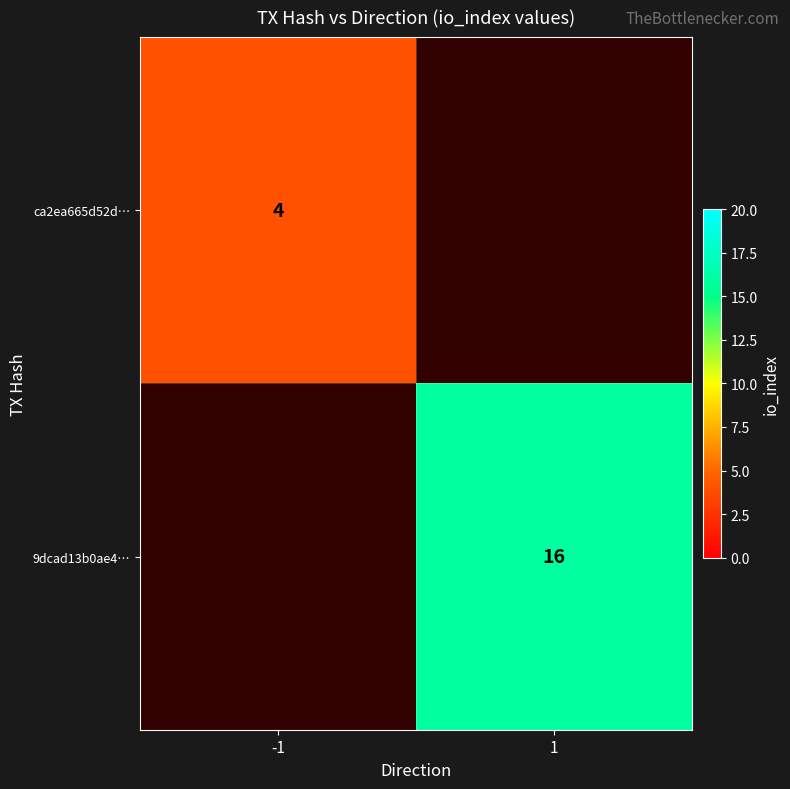

Is the value of 9dcad13b0ae4… at 1 greater than the value of ca2ea665d52d… at -1?

Yes